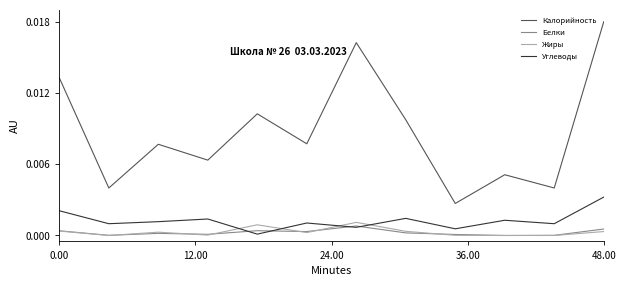

At how many categories does at least one series exceed 0?

12